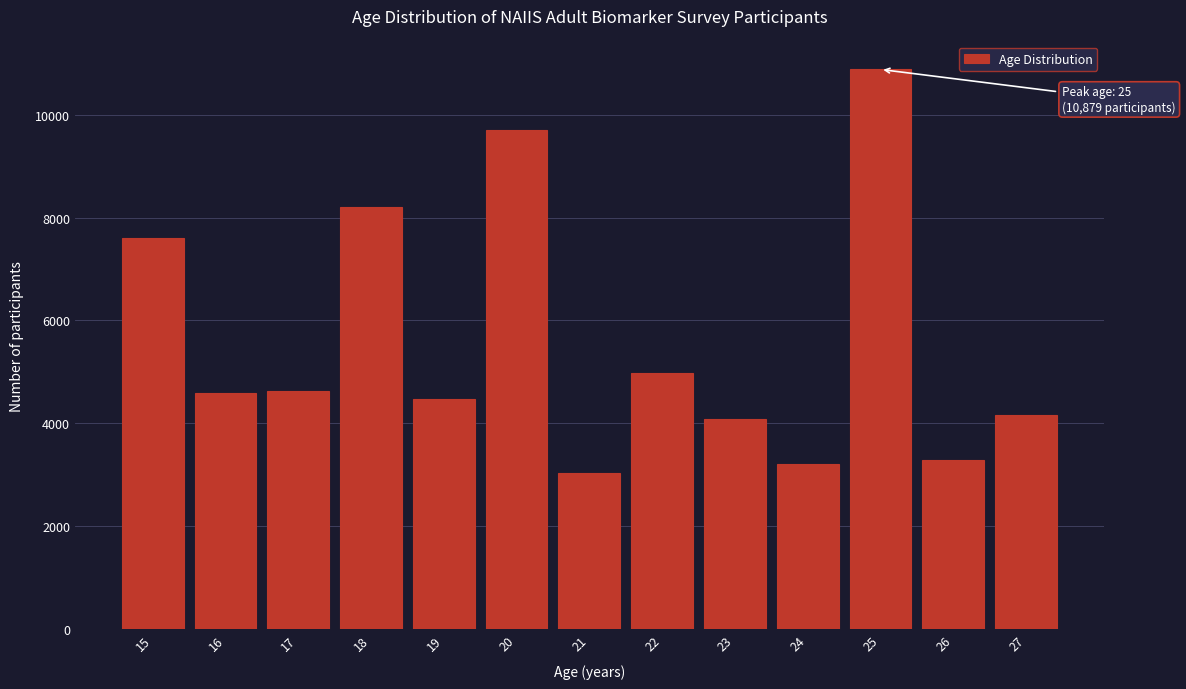

What value does the data have at 25?

10879